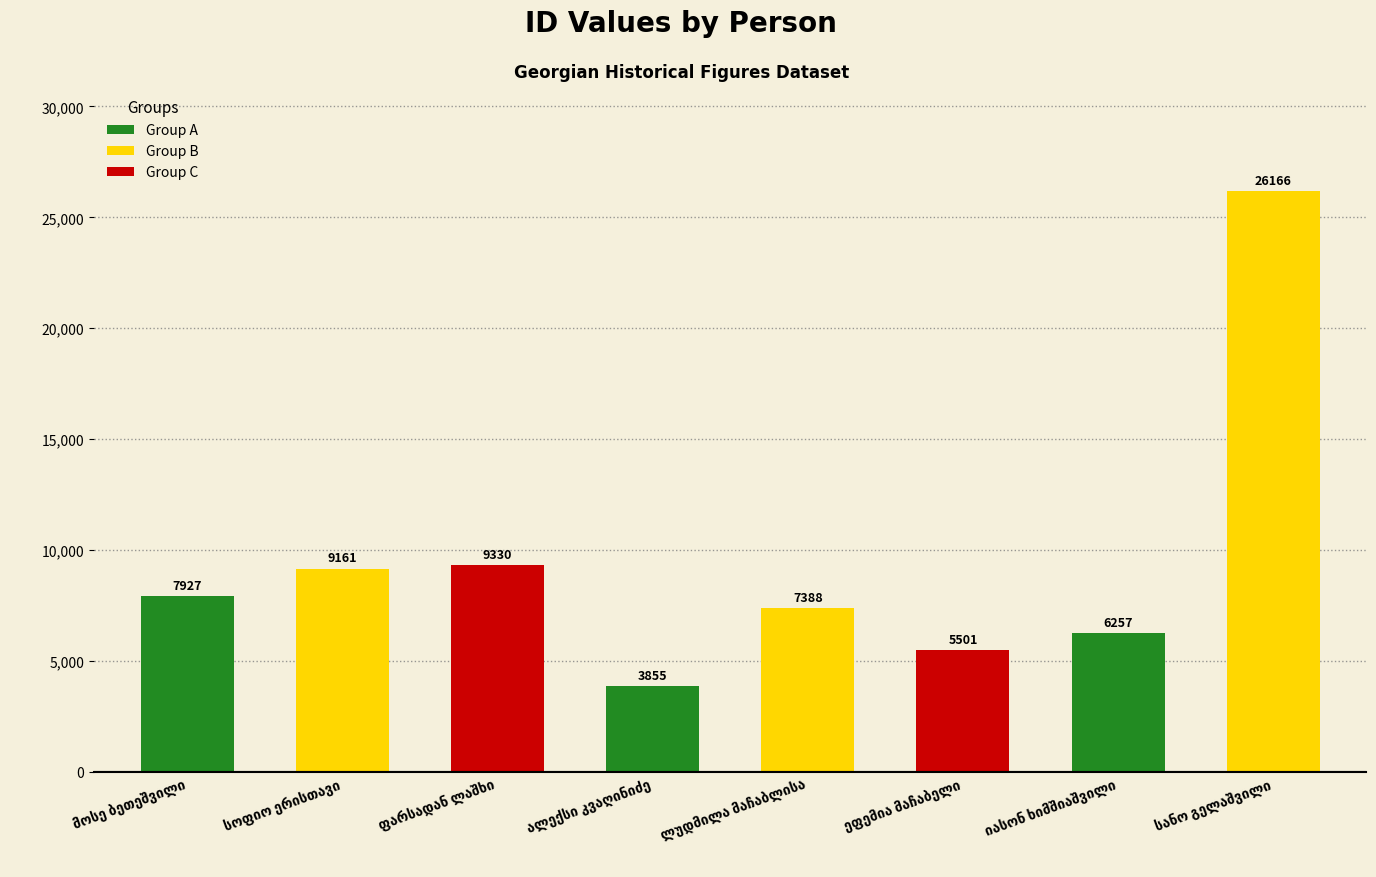

What is the value of the 3rd bar from the left?

9330